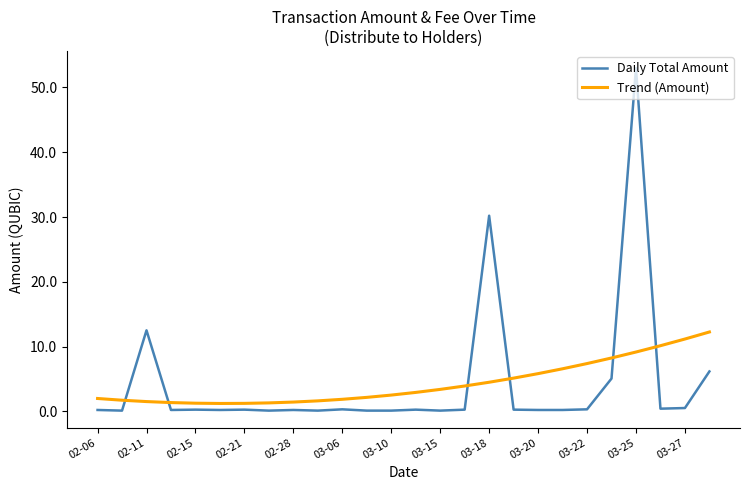

How many categories are shown in the chart?

26